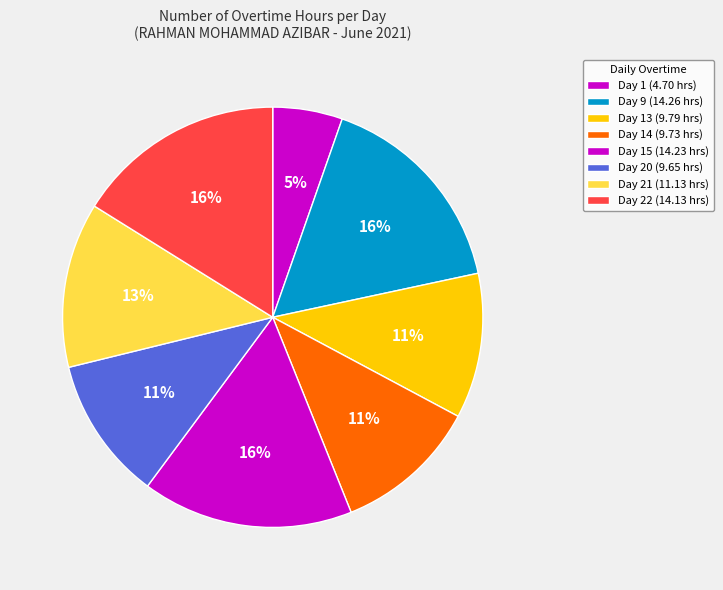

How many segments does this pie chart have?

8